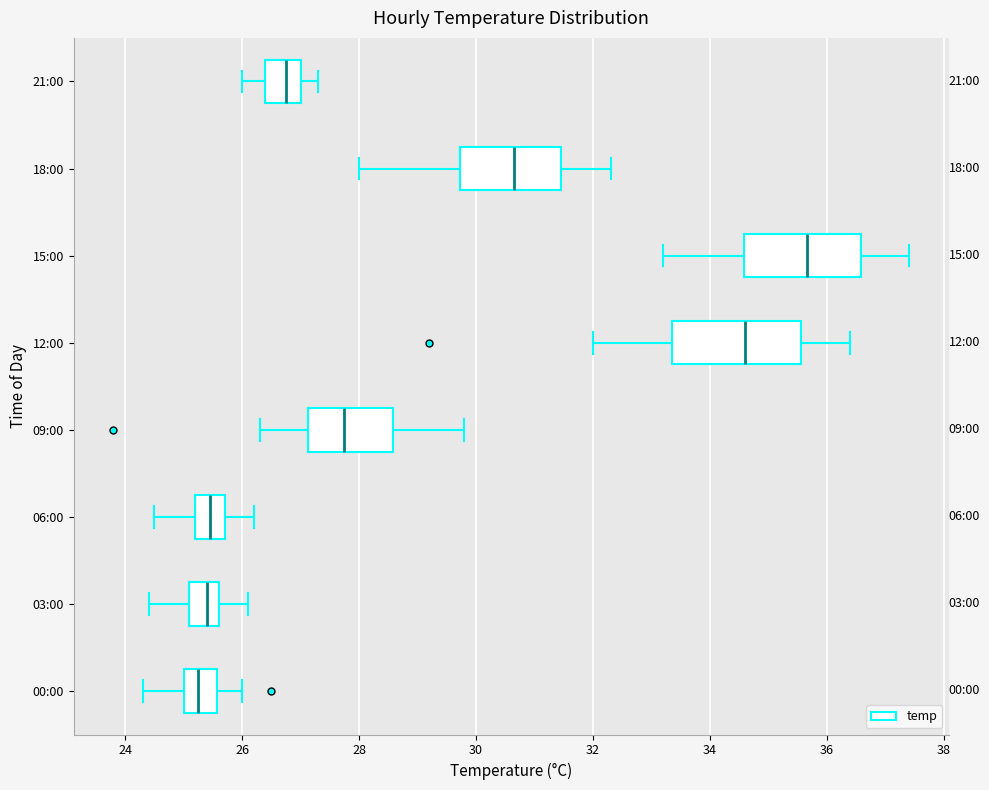

Reading bottom to top, transcribe this box plot: for each box, give where its median line is, the range the box spans, and where its two whiskers end, as read against the x-axis. The values are not printed on the chart, so give them approximately, as read against the axis.

00:00: median 25.2, box 25.0 to 25.6, whiskers 24.4 to 26.0
03:00: median 25.4, box 25.2 to 25.6, whiskers 24.4 to 26.2
06:00: median 25.4, box 25.2 to 25.8, whiskers 24.6 to 26.2
09:00: median 27.8, box 27.2 to 28.6, whiskers 26.4 to 29.8
12:00: median 34.6, box 33.4 to 35.6, whiskers 32.0 to 36.4
15:00: median 35.6, box 34.6 to 36.6, whiskers 33.2 to 37.4
18:00: median 30.6, box 29.8 to 31.4, whiskers 28.0 to 32.4
21:00: median 26.8, box 26.4 to 27.0, whiskers 26.0 to 27.4